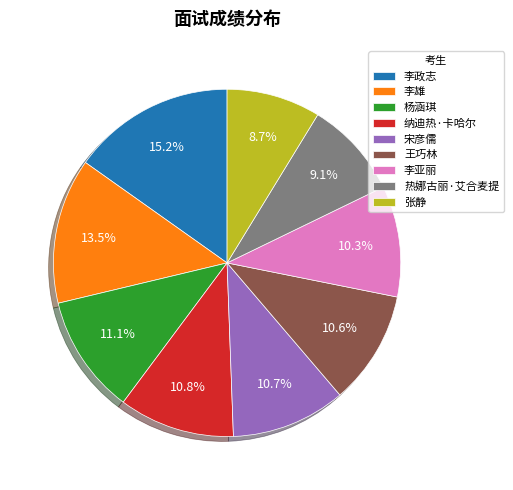

To the nearest percent, what is the combined percentage of 纳迪热·卡哈尔 and 杨涵琪?

22%